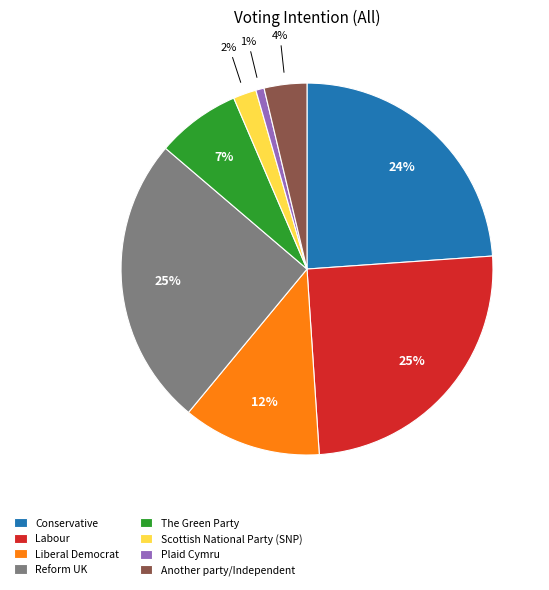

How many segments does this pie chart have?

8